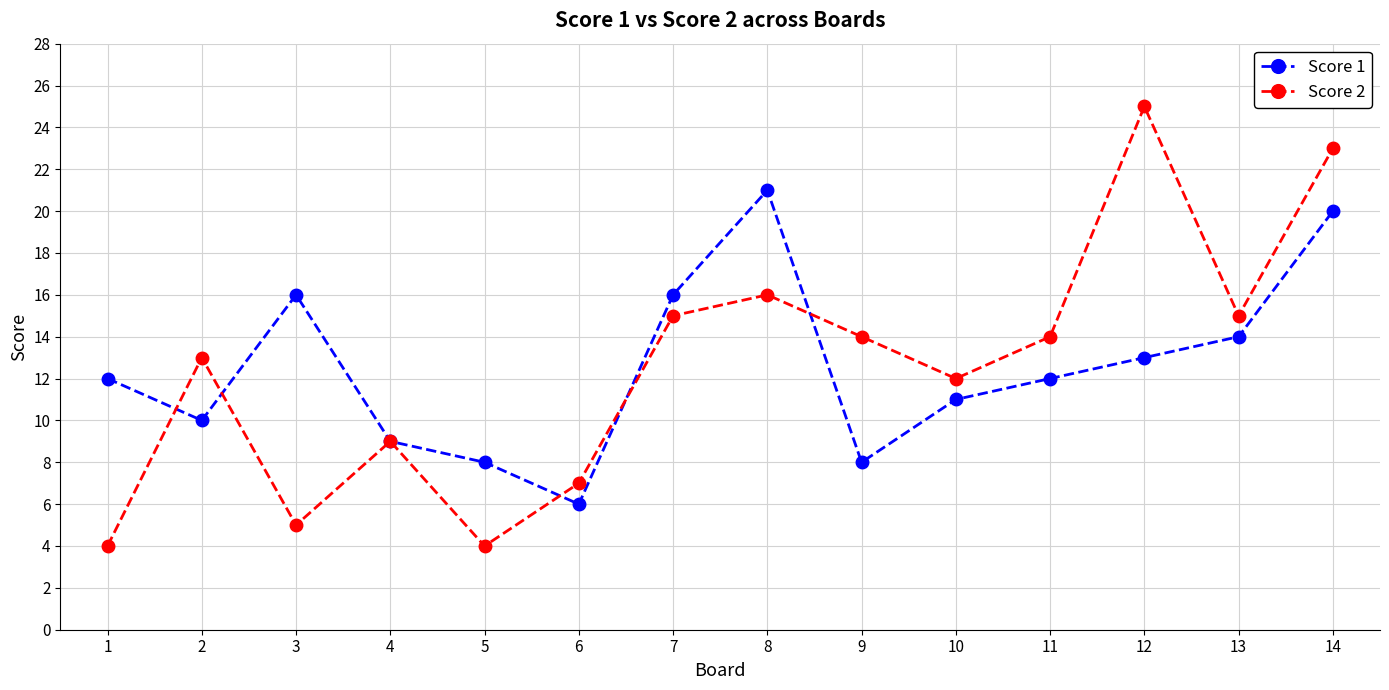

How many data points does each series have?

14